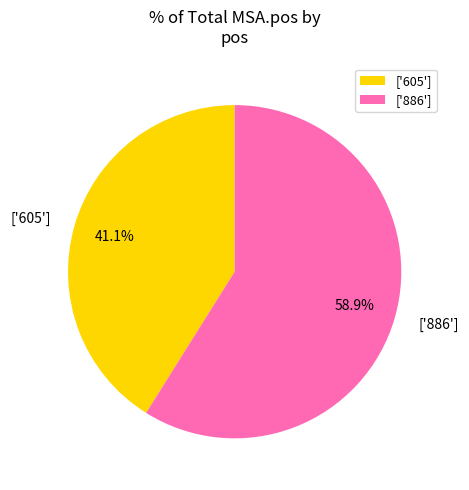

How many segments does this pie chart have?

2